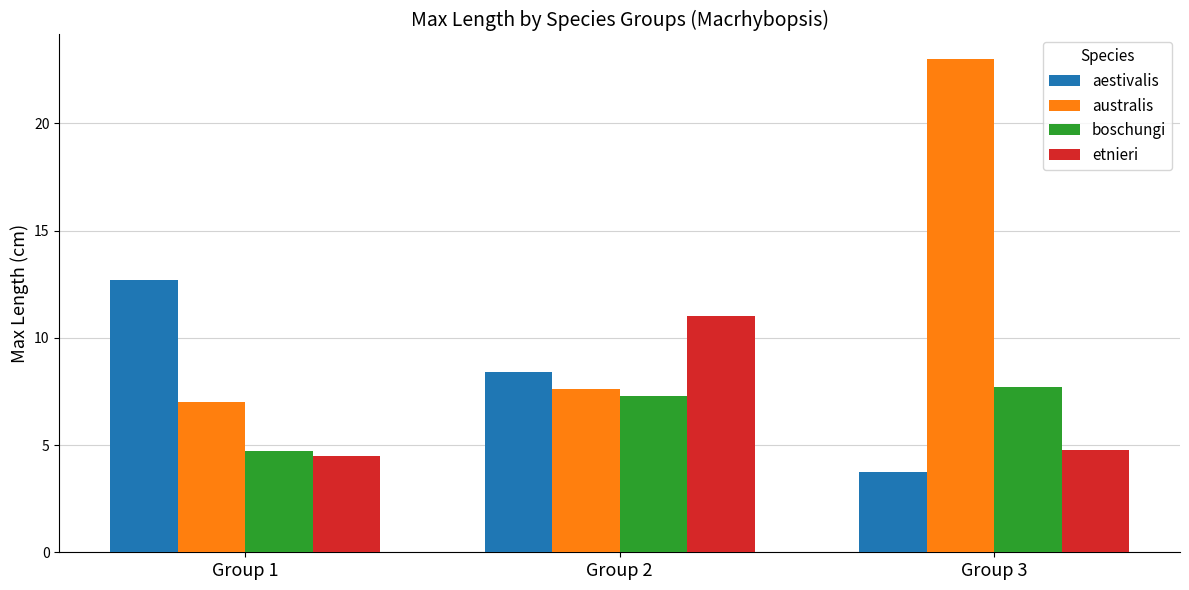

Where is aestivalis nearest to the value 8?

Group 2